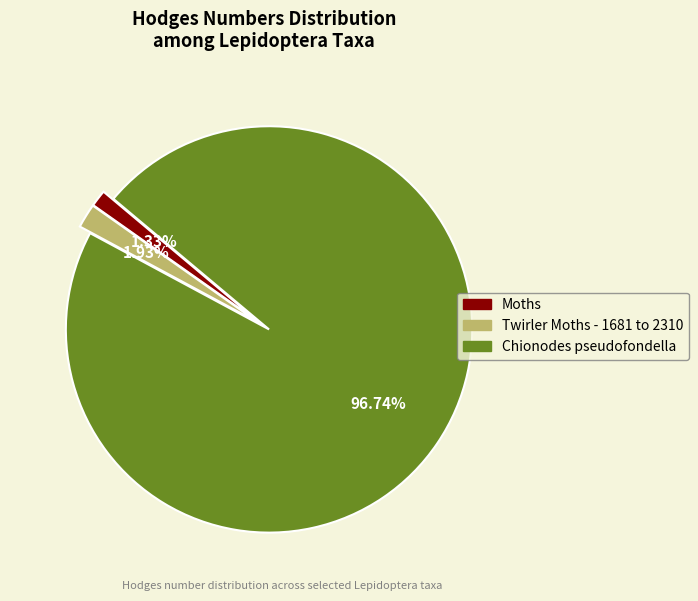

Which has a higher value, Moths or Chionodes pseudofondella?

Chionodes pseudofondella